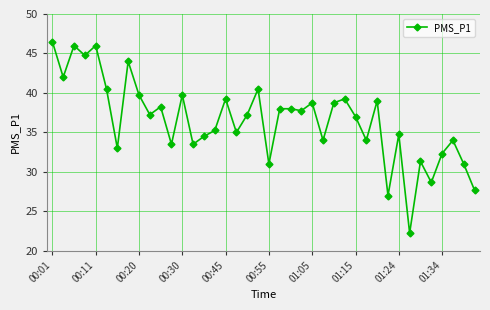

What is the greatest value displayed?

46.5